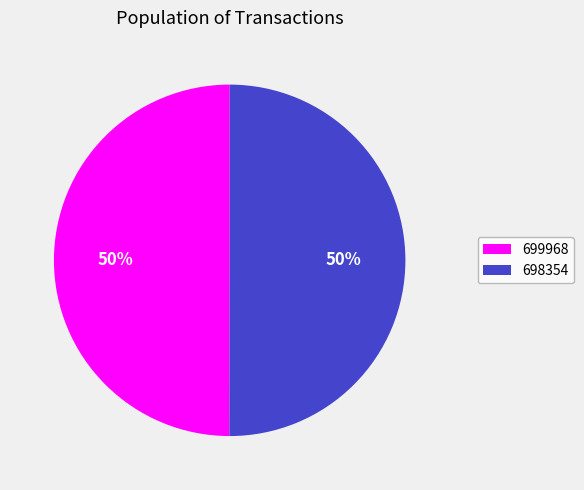

Approximately how many times larger is the value at 699968 compared to 698354?

1.0